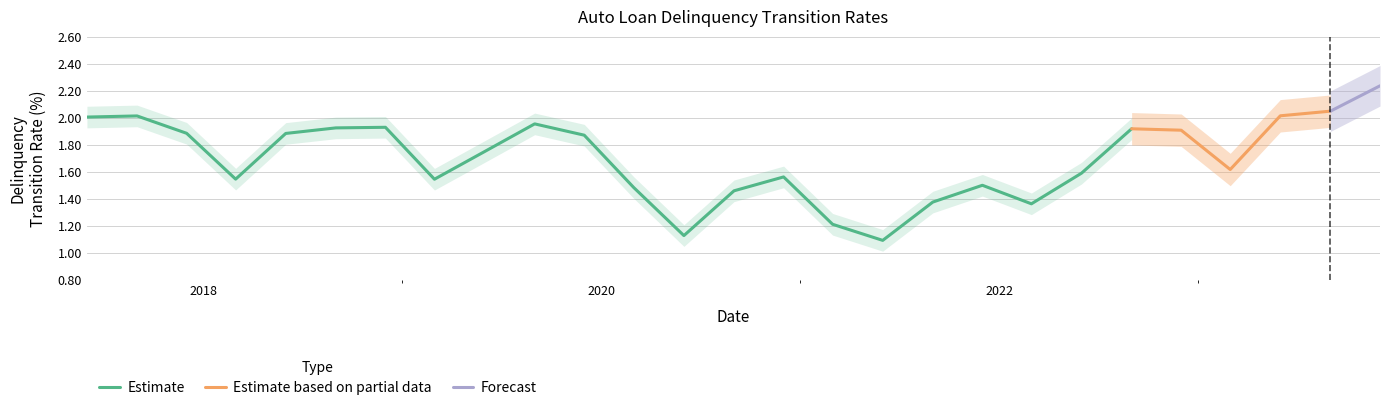

What is the minimum value shown in the chart?

1.1